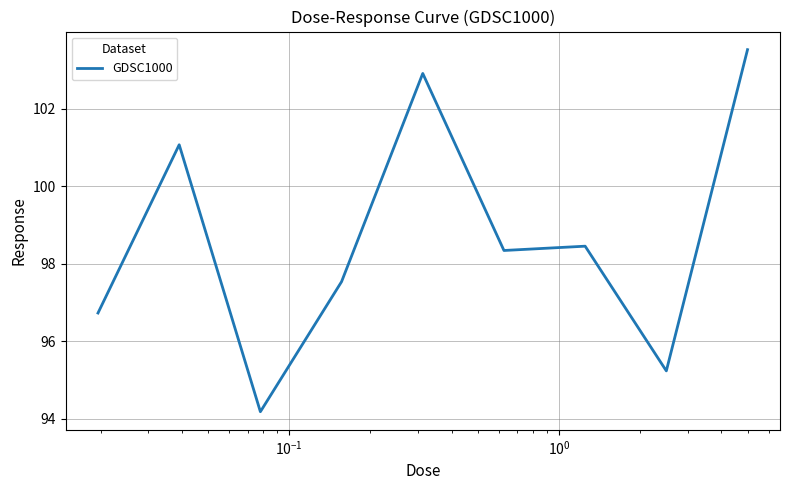

What is the difference between the maximum and minimum values?

9.3